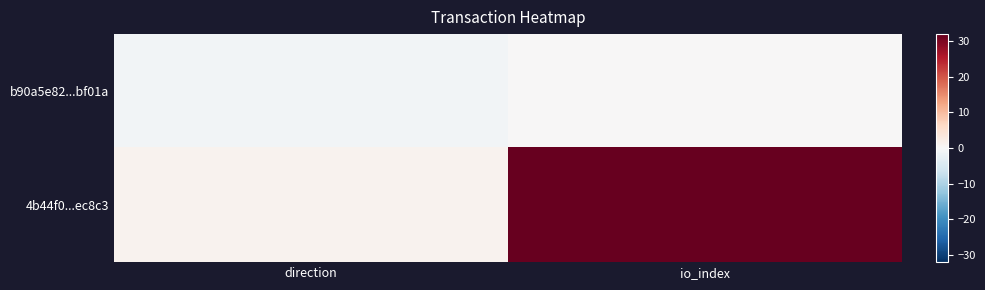

Which series has the largest range (max minus min)?

4b44f0...ec8c3